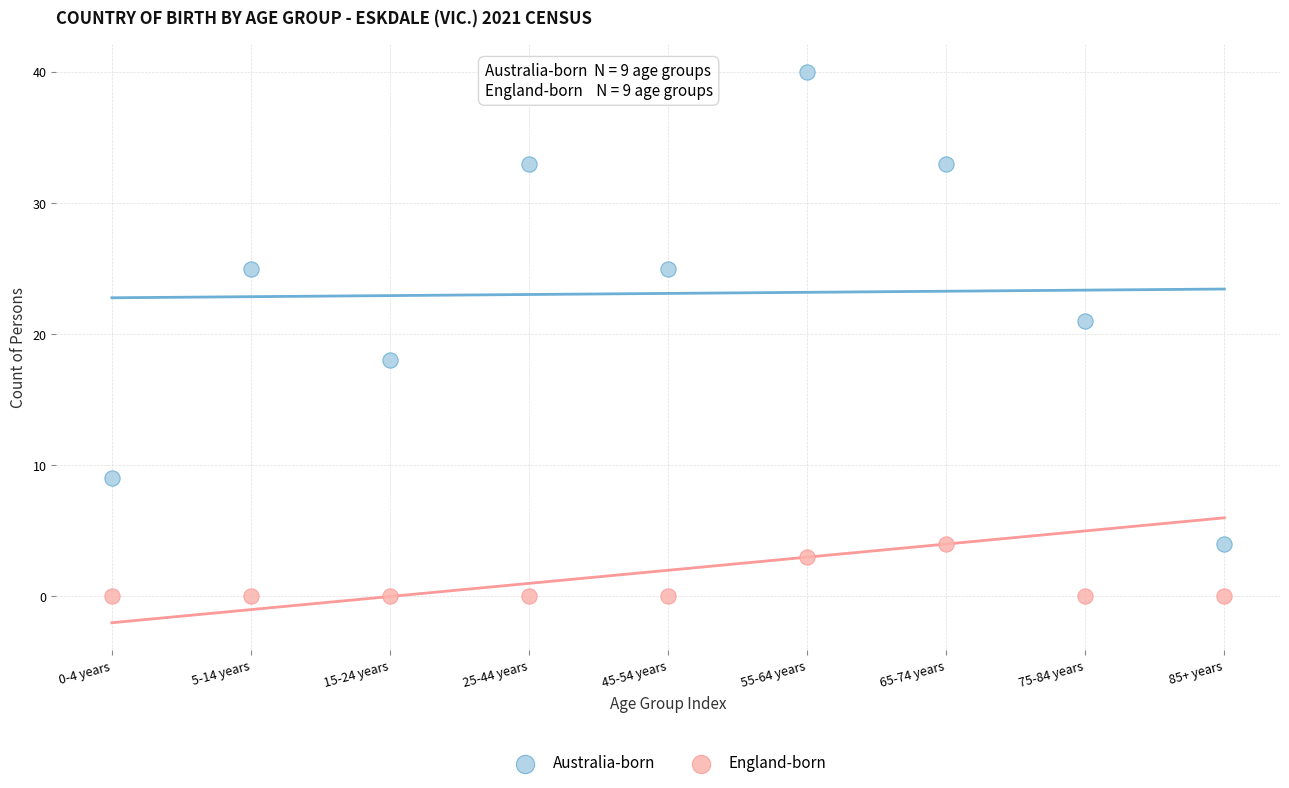

What are all the series names shown in the legend?

Australia-born, England-born